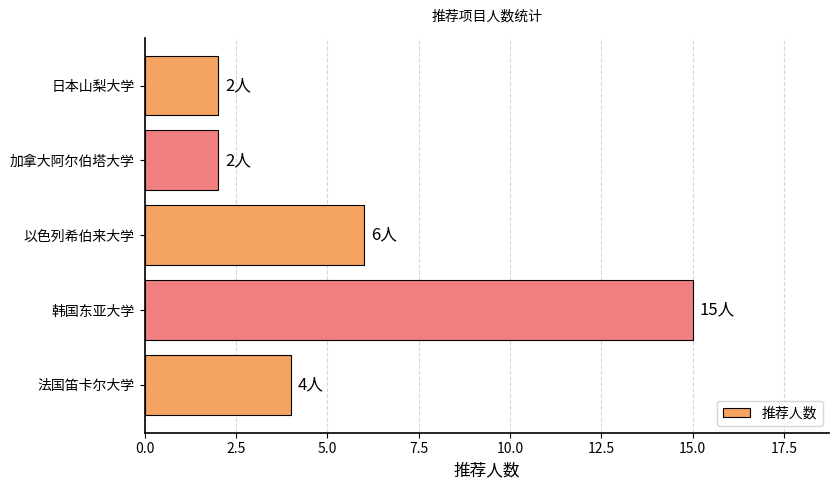

Reading bottom to top, list all the values displayed in this chart.

法国笛卡尔大学=4	韩国东亚大学=15	以色列希伯来大学=6	加拿大阿尔伯塔大学=2	日本山梨大学=2